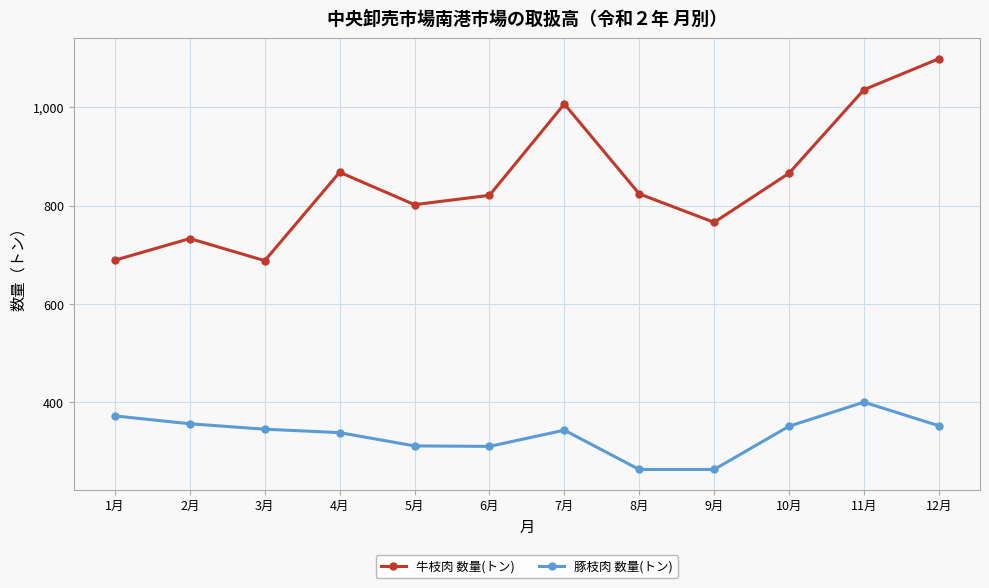

What is the label of the 6th point from the left?

6月